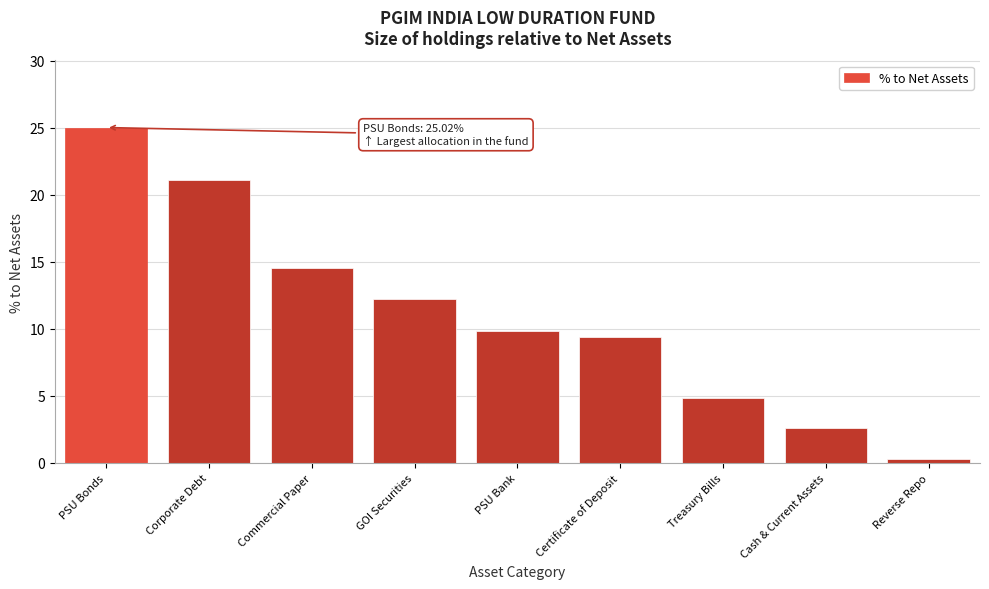

Reading left to right, list all the values displayed in this chart.

25.0	21.1	14.5	12.2	9.9	9.4	4.9	2.6	0.3